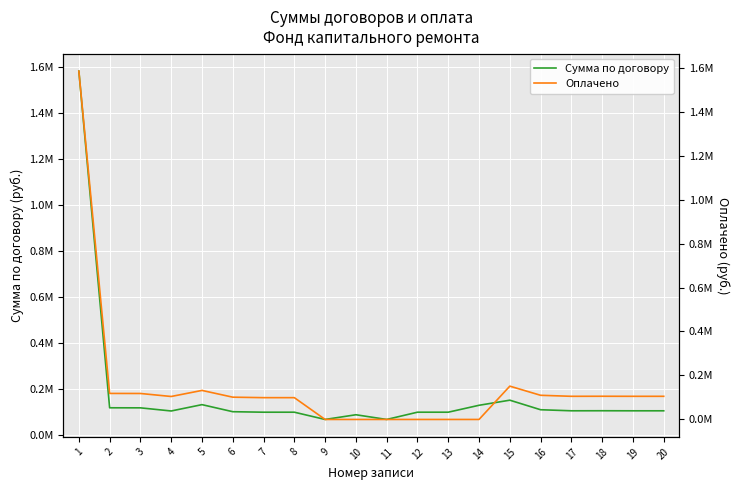

In Оплачено, how many points are higher than both neighbors (excluding endpoints)?

3